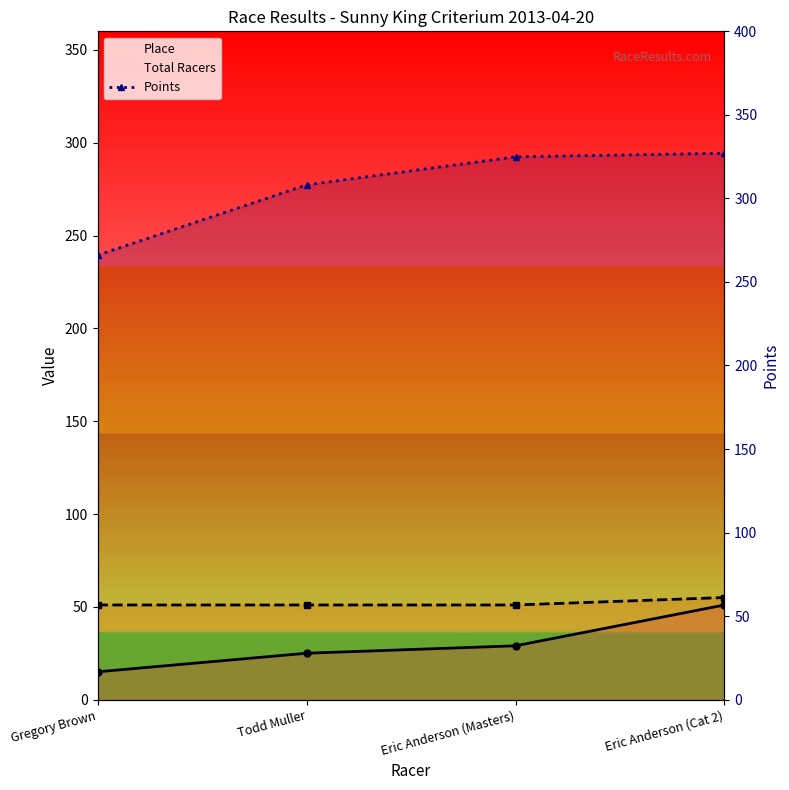

Is it true that Points equals 468.3 at Eric Anderson (Masters)?

False